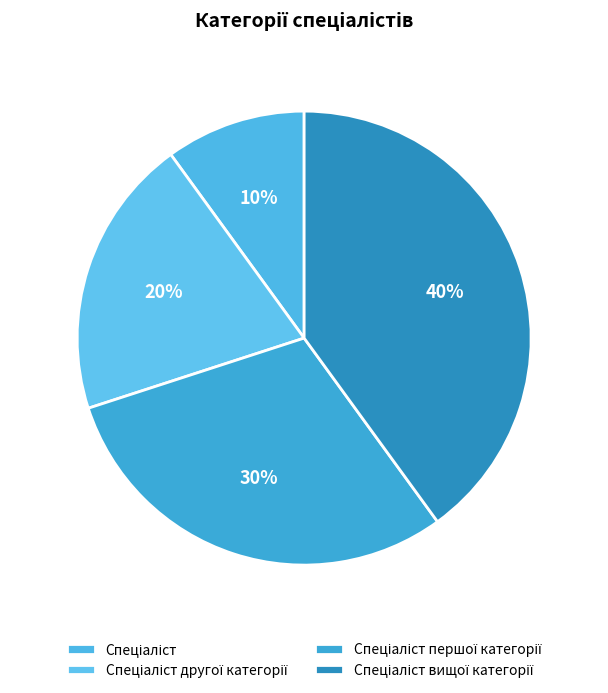

How many slices are in this pie chart?

4